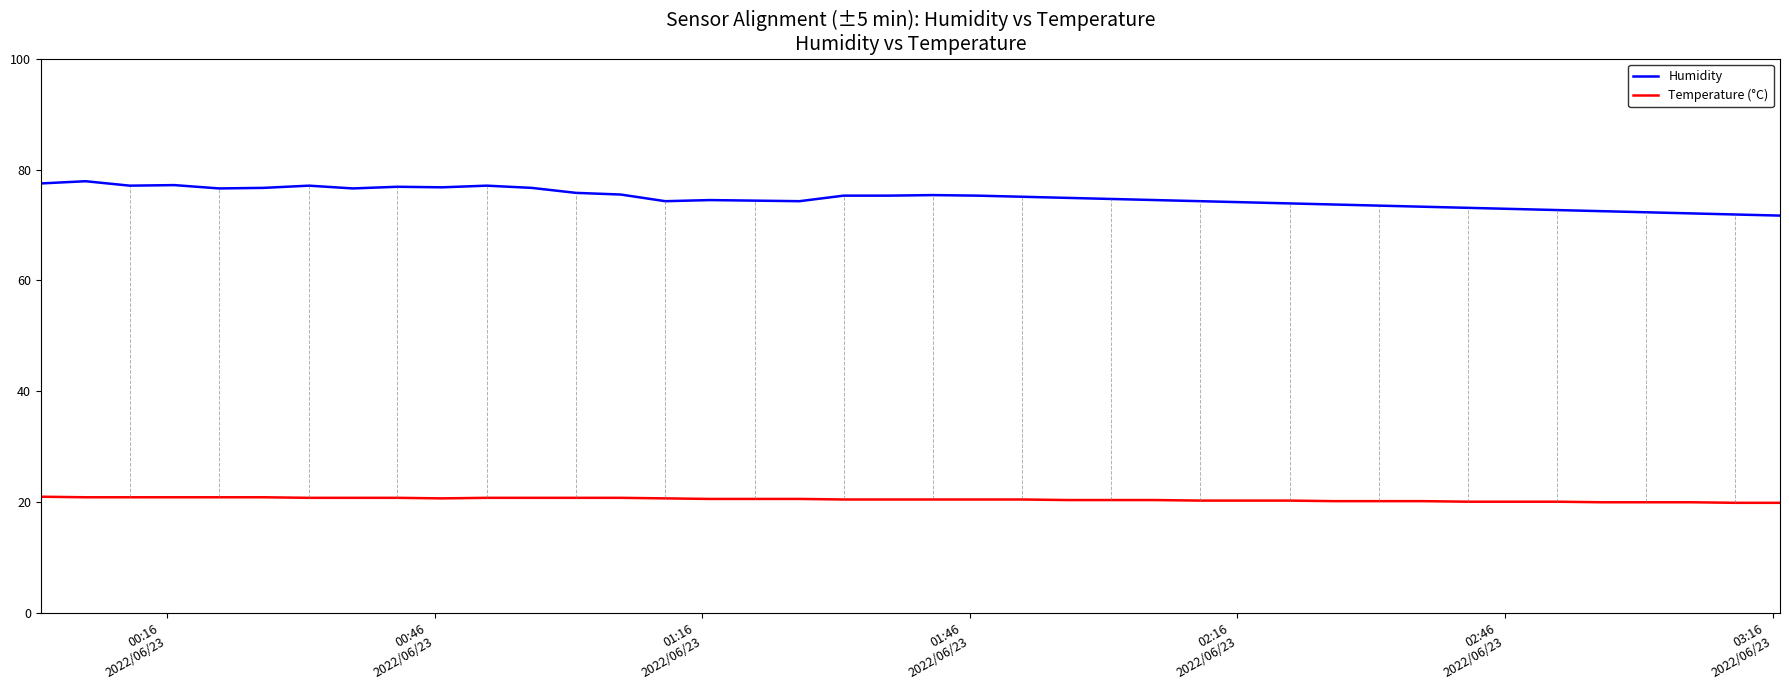

What is the maximum value for Humidity?

77.9